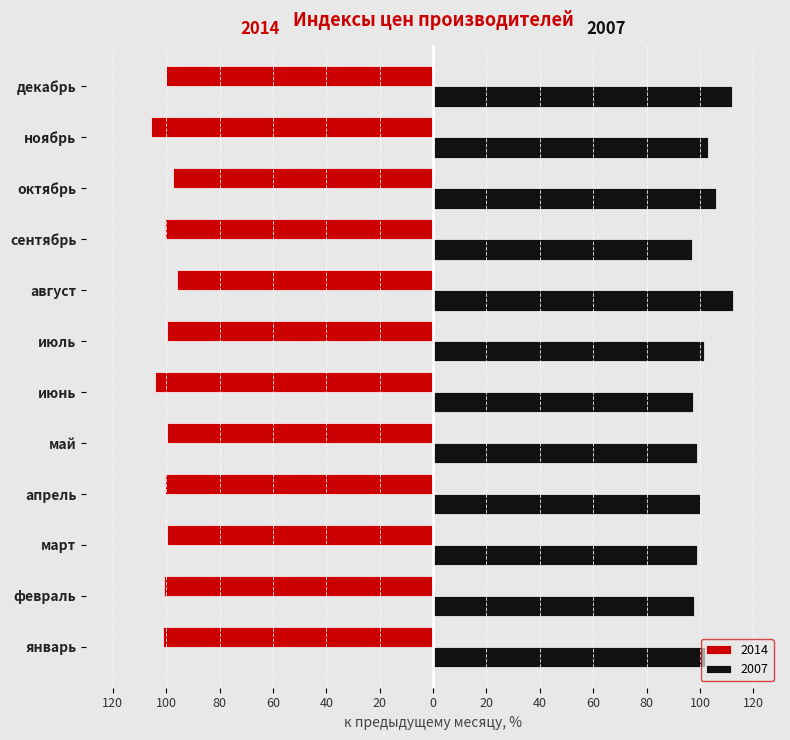

What are all the series names shown in the legend?

2014, 2007